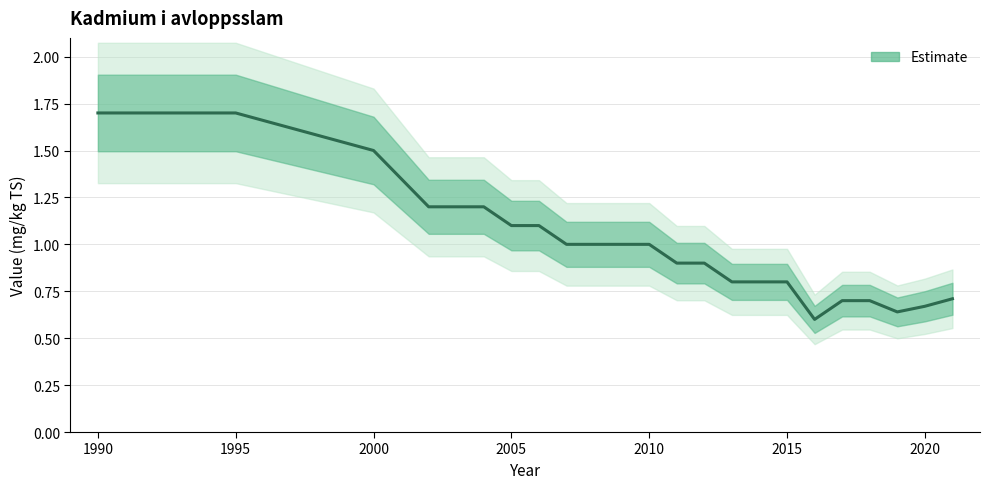

How many data points are less than 1?

11